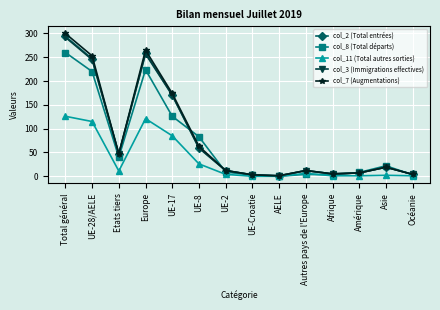

What is the label of the 10th point from the left?

Autres pays de l'Europe